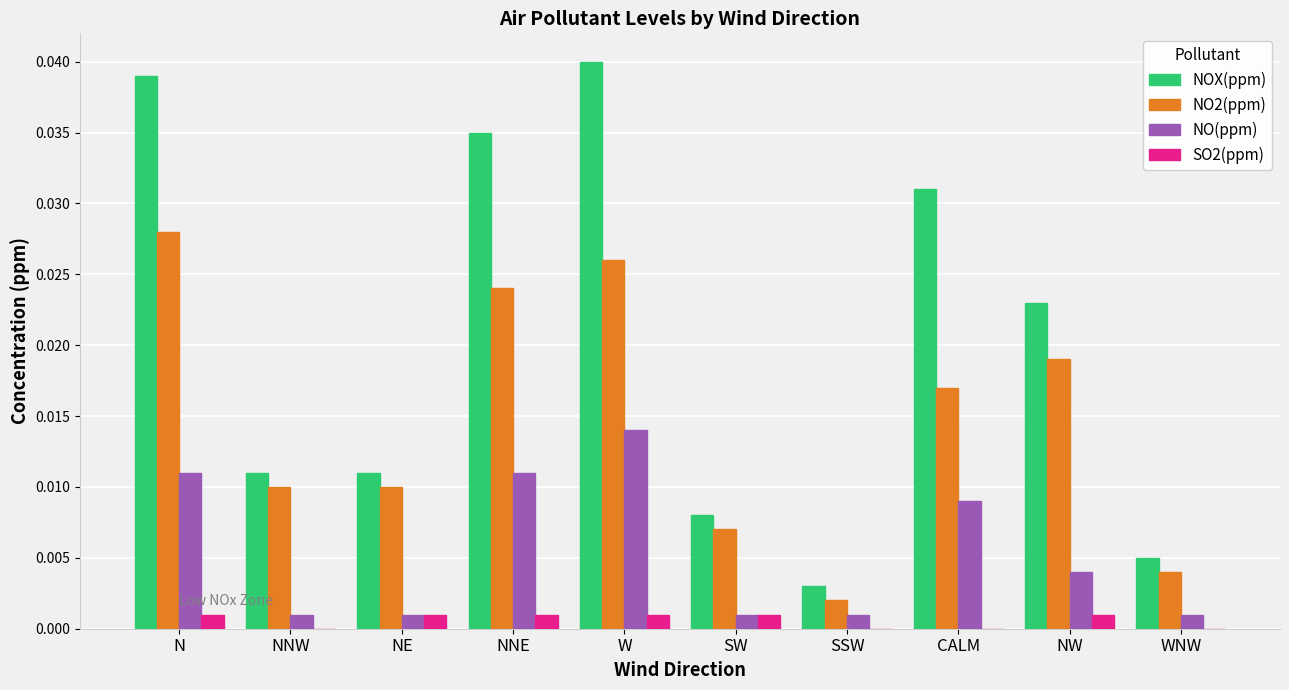

Are the bars horizontal?

No